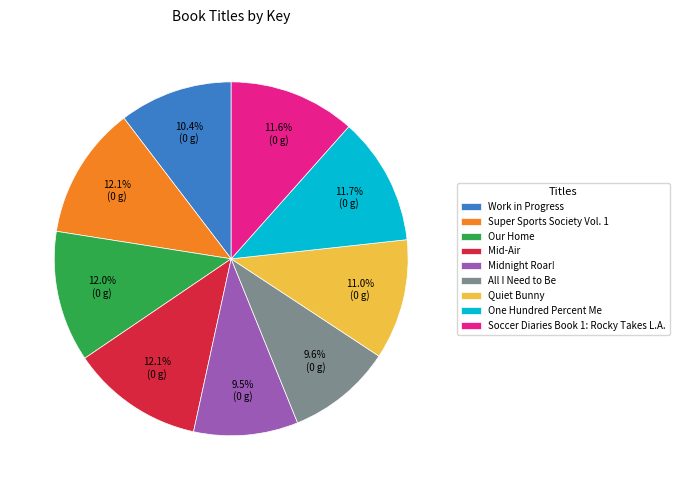

Combined, what portion of the pie is One Hundred Percent Me and Our Home?

23.7%